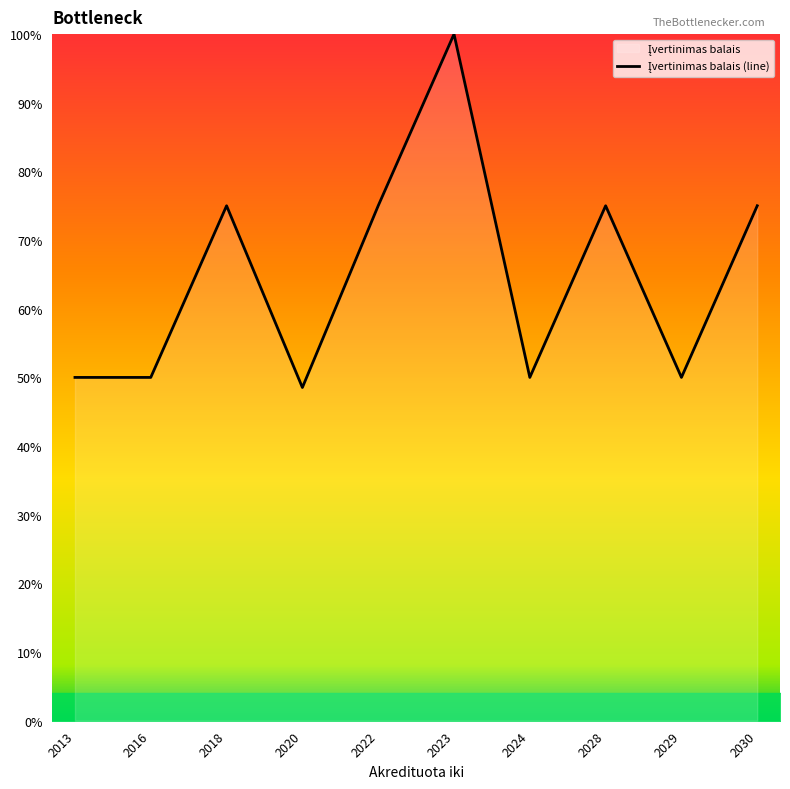

Reading right to left, transcribe all the data shown in this chart.

2030=75.0	2029=50.0	2028=75.0	2024=50.0	2023=100.0	2022=75.0	2020=48.5	2018=75.0	2016=50.0	2013=50.0